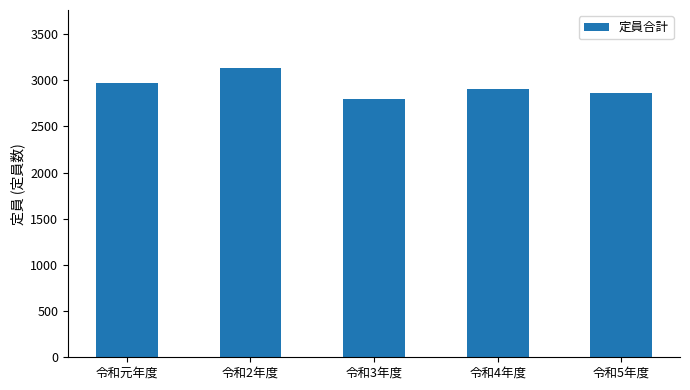

Reading left to right, transcribe all the data shown in this chart.

2975	3134	2801	2902	2859